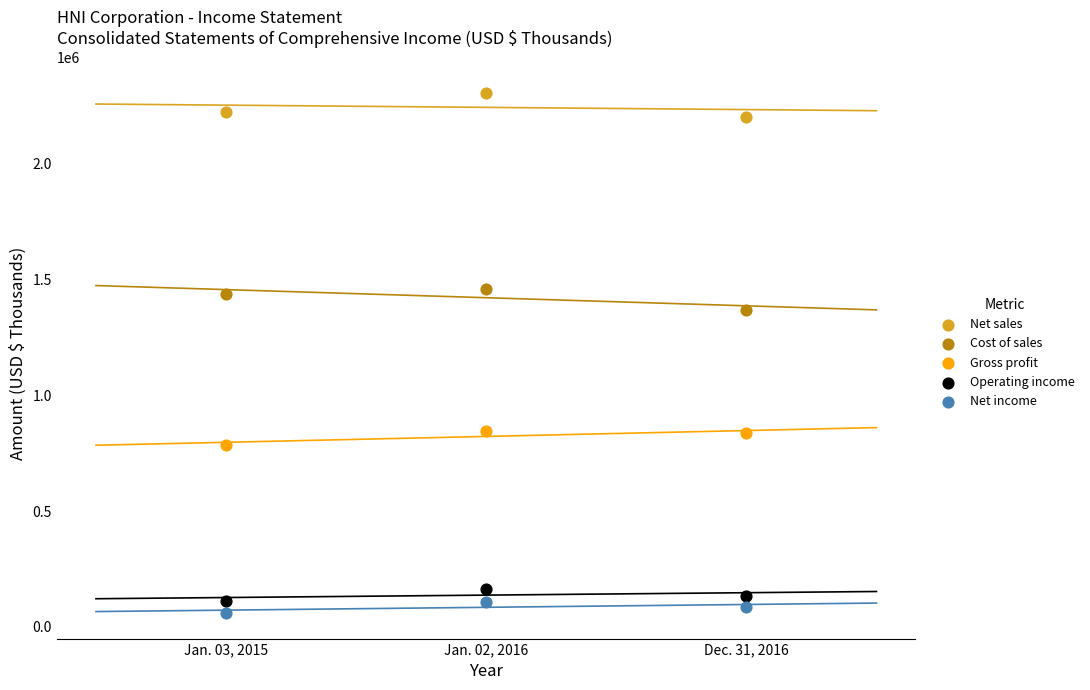

Which series has the largest Y range (max minus min)?

Net sales